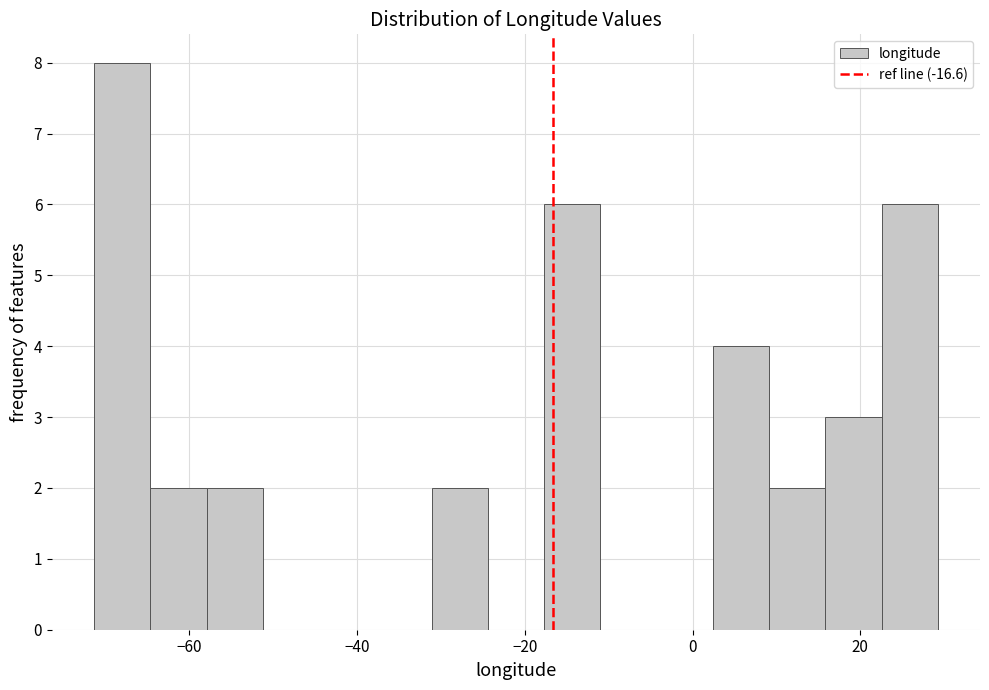

Read against the x-axis, roughly where is the centre of the tallest bar?

-68